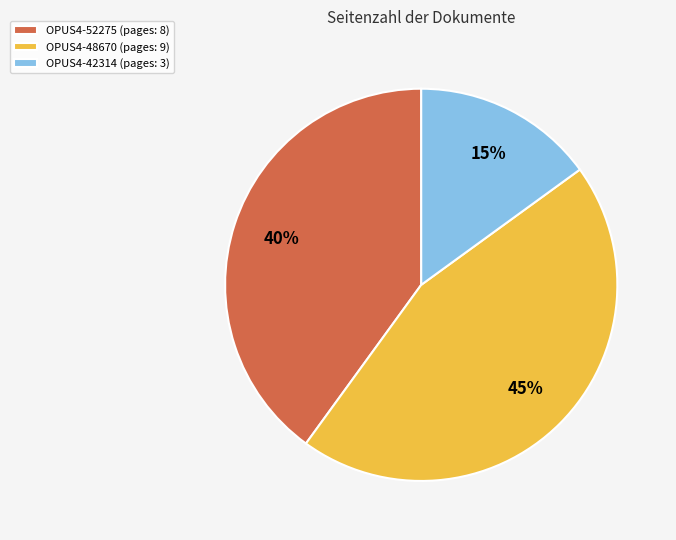

How many segments does this pie chart have?

3